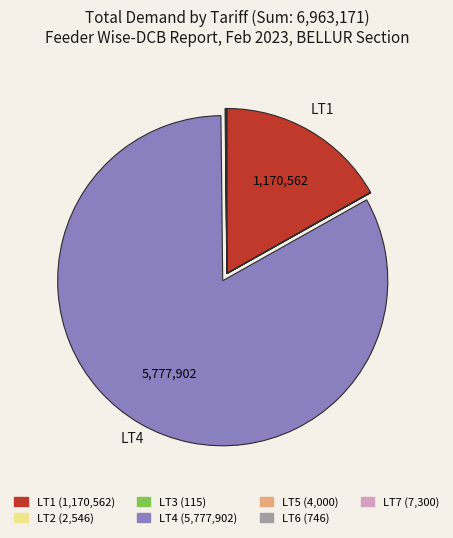

Is it true that LT1 is 17% of the pie?

True